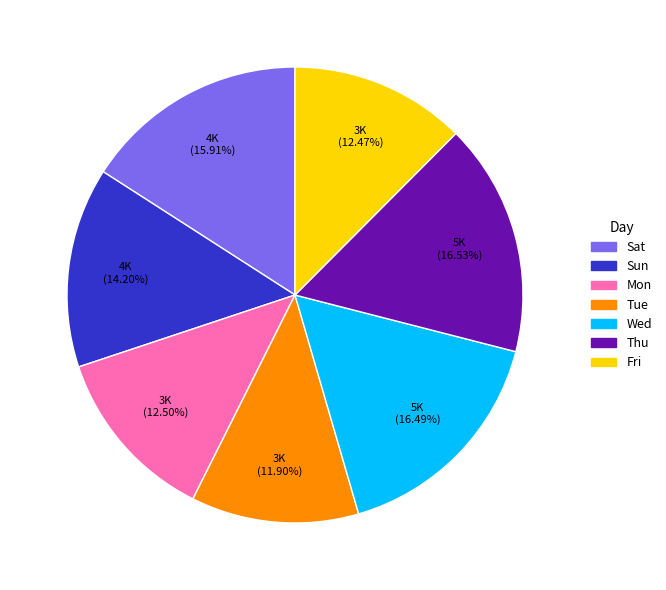

Which category has the smallest portion of the pie?

Tue